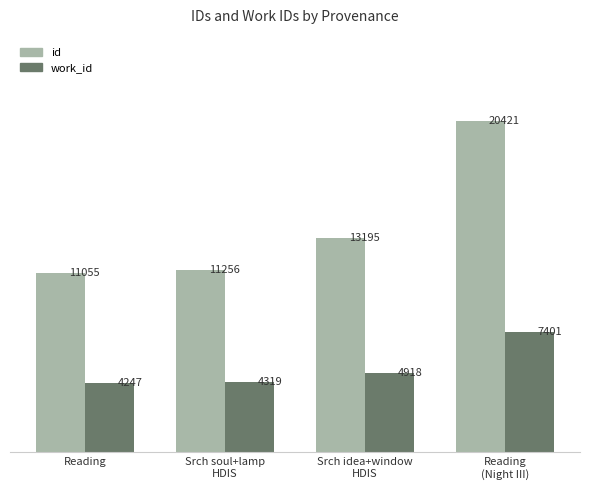

Which series has the largest range (max minus min)?

id